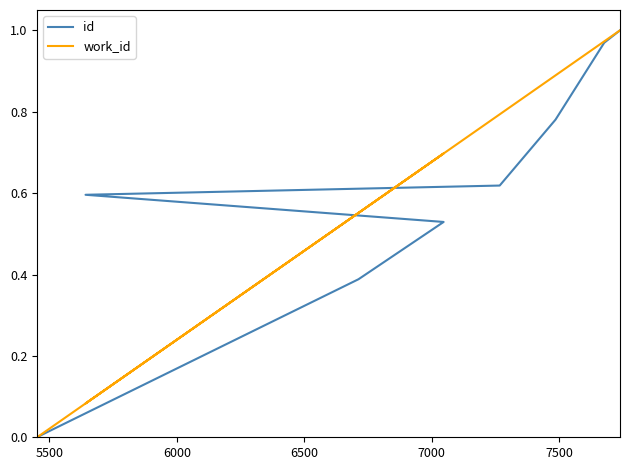

Which series has the largest total across all categories?

work_id